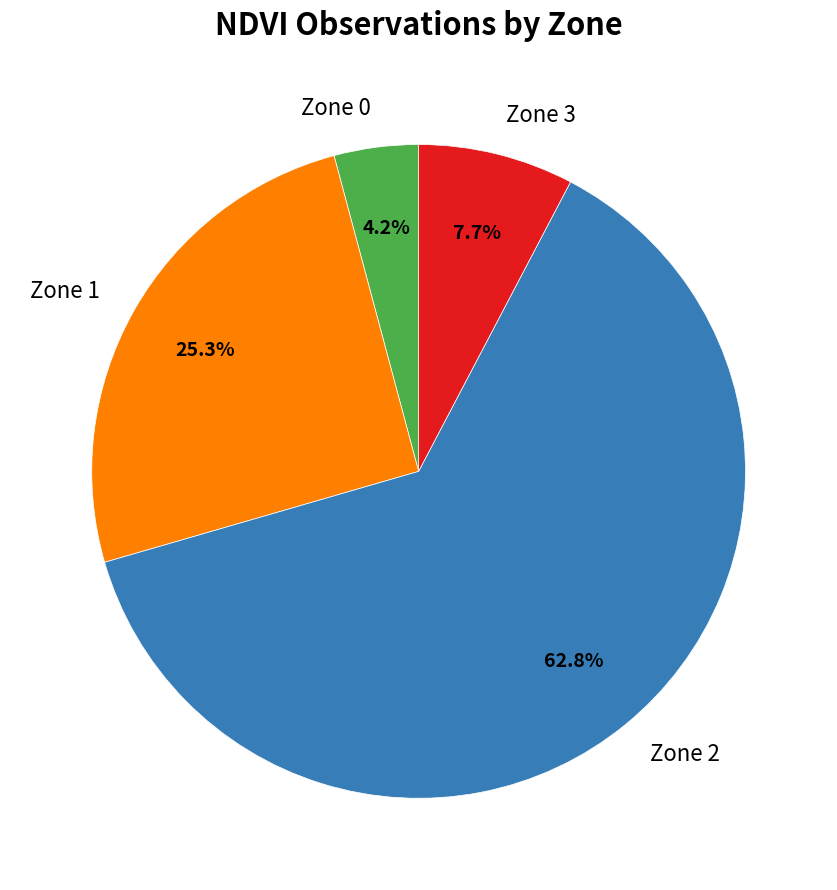

True or false: Zone 3 accounts for 1% of the total.

False